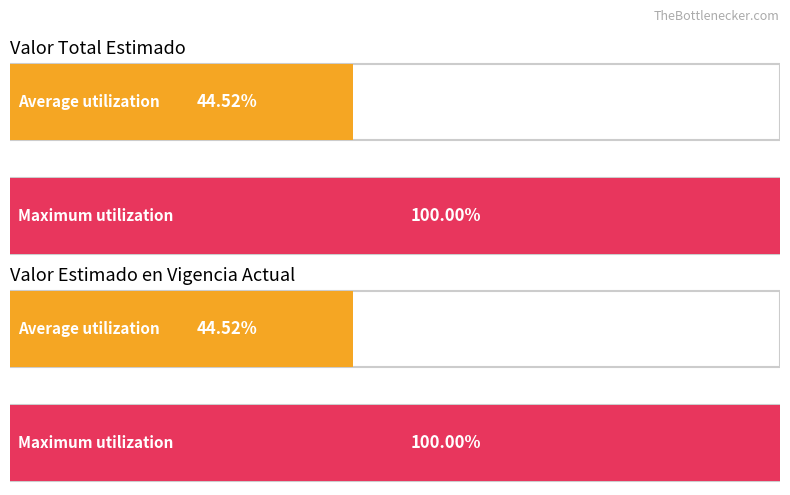

What are all the series names shown in the legend?

Valor total estimado, Valor estimado en la vigencia actual